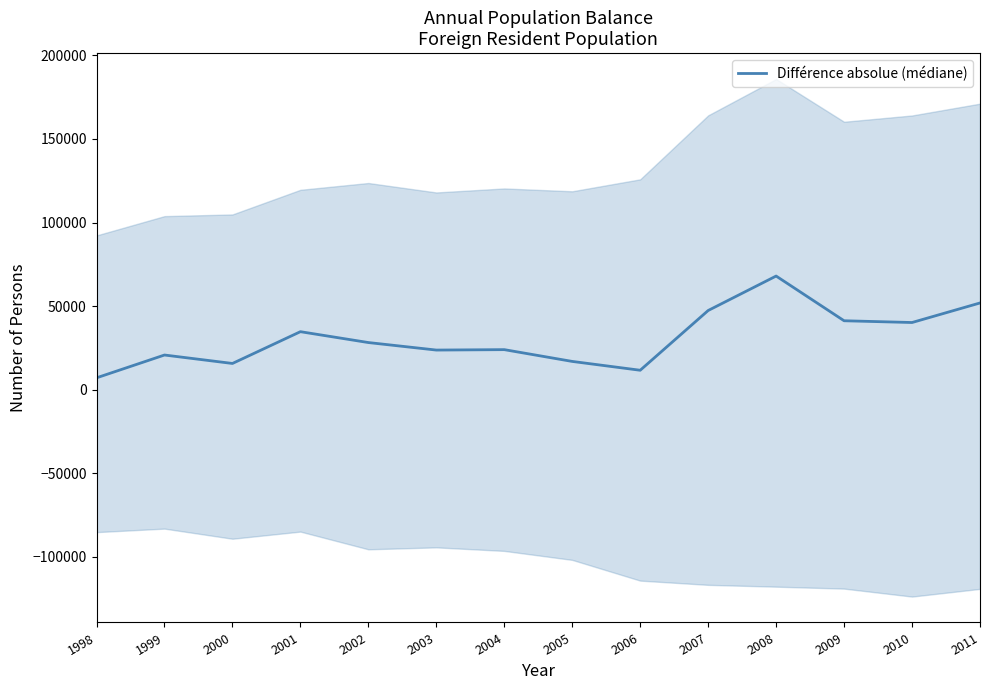

Approximately how many times larger is the value at 1999 compared to 2003?

0.9